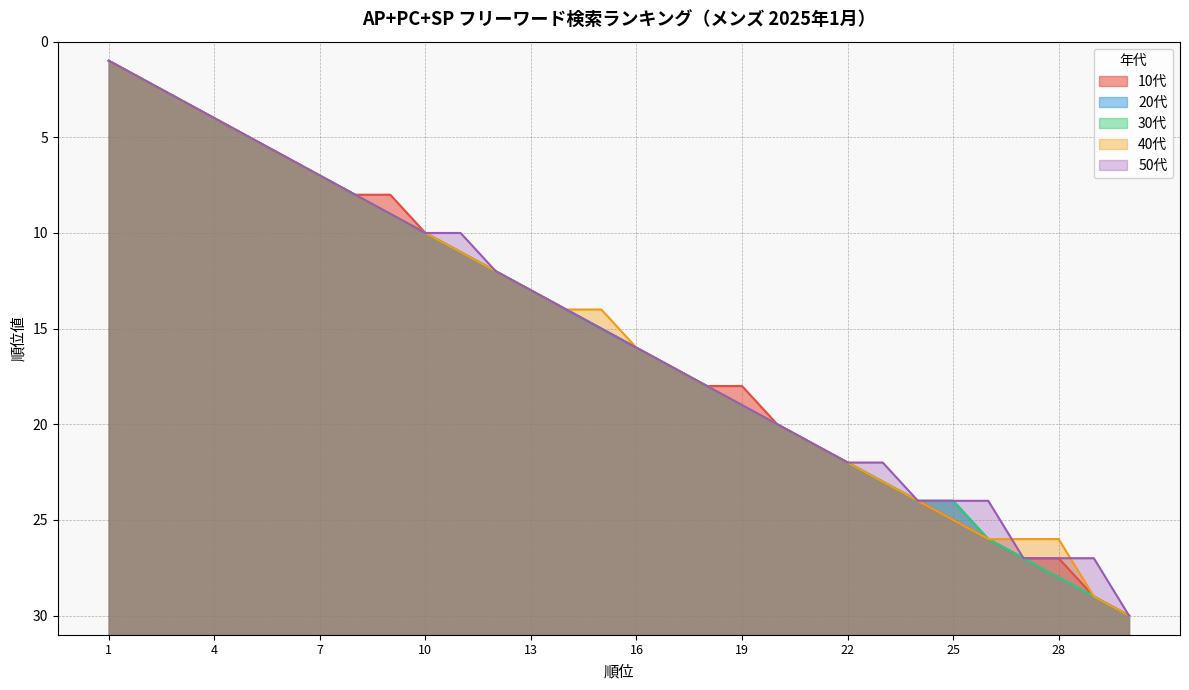

Which series has the largest total across all categories?

20代